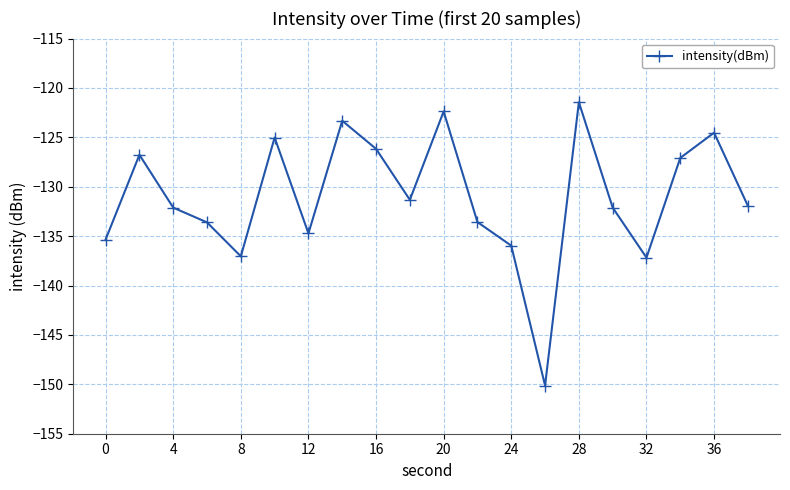

What is the greatest value displayed?

-121.4